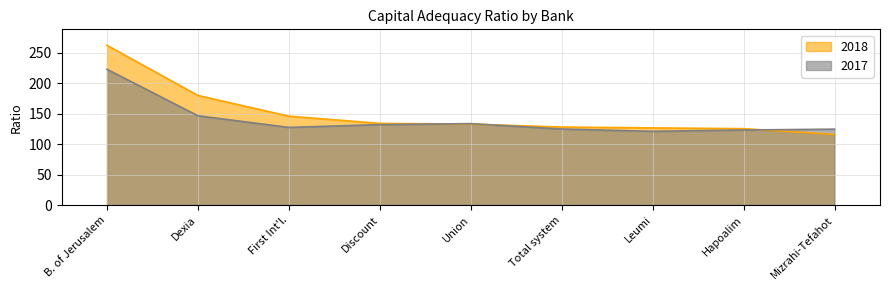

Reading right to left, transcribe all the data shown in this chart.

2018: Mizrahi-Tefahot=116.0	Hapoalim=125.4	Leumi=126.6	Total system=128.0	Union=132.8	Discount=134.0	First Int'l.=145.9	Dexia=179.9	B. of Jerusalem=262.2
2017: Mizrahi-Tefahot=124.6	Hapoalim=123.2	Leumi=121.0	Total system=124.8	Union=133.6	Discount=132.0	First Int'l.=127.4	Dexia=146.5	B. of Jerusalem=222.8